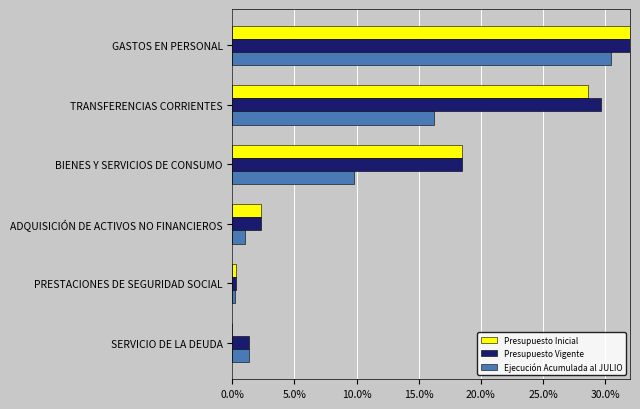

Which series has the largest total across all categories?

Presupuesto Vigente